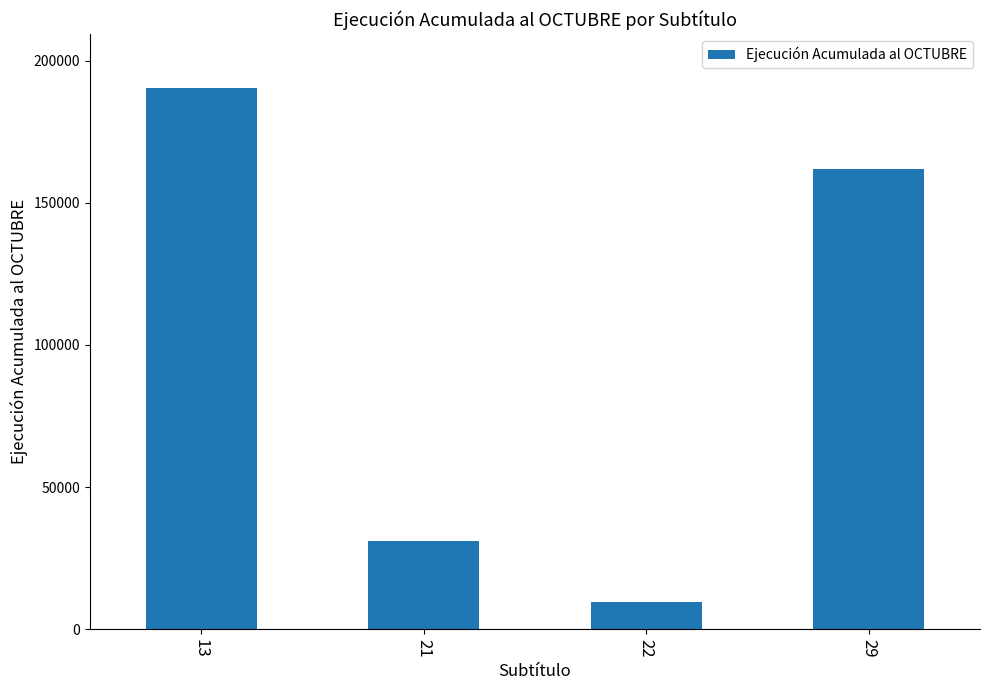

What is the difference between the values at 13 and 29?

28492